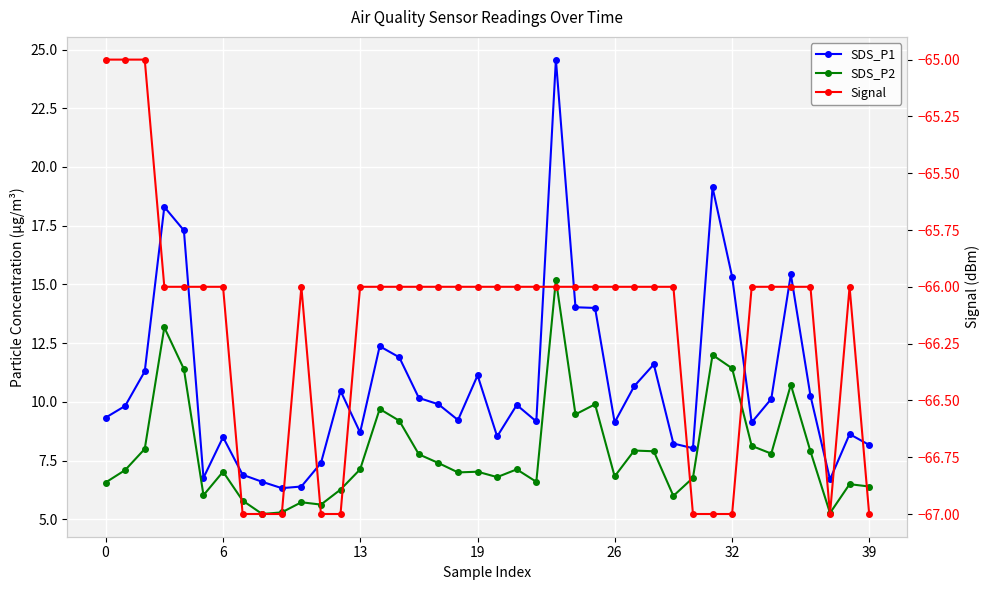

What is the value of the SDS_P2 point at the 11th from the left?

5.7